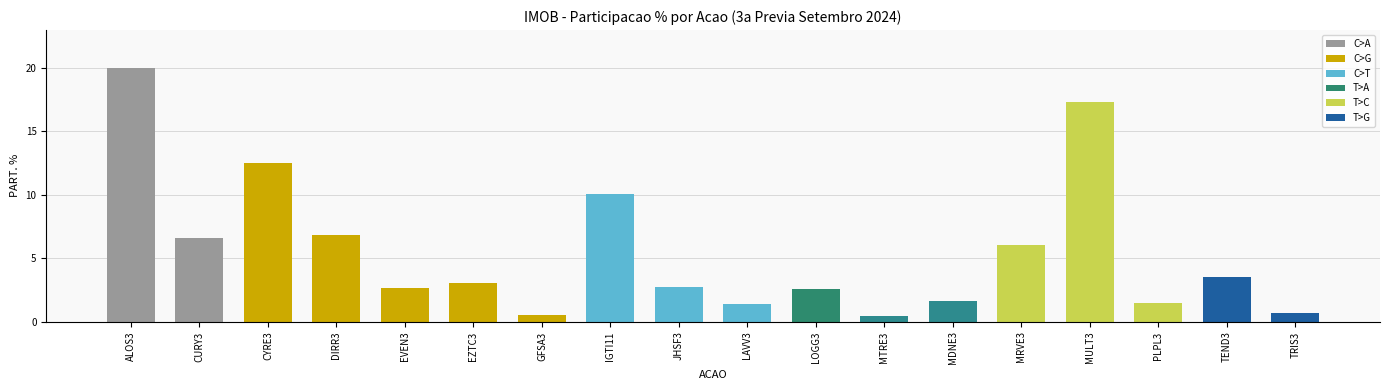

What is the difference between the maximum and minimum values?

19.5